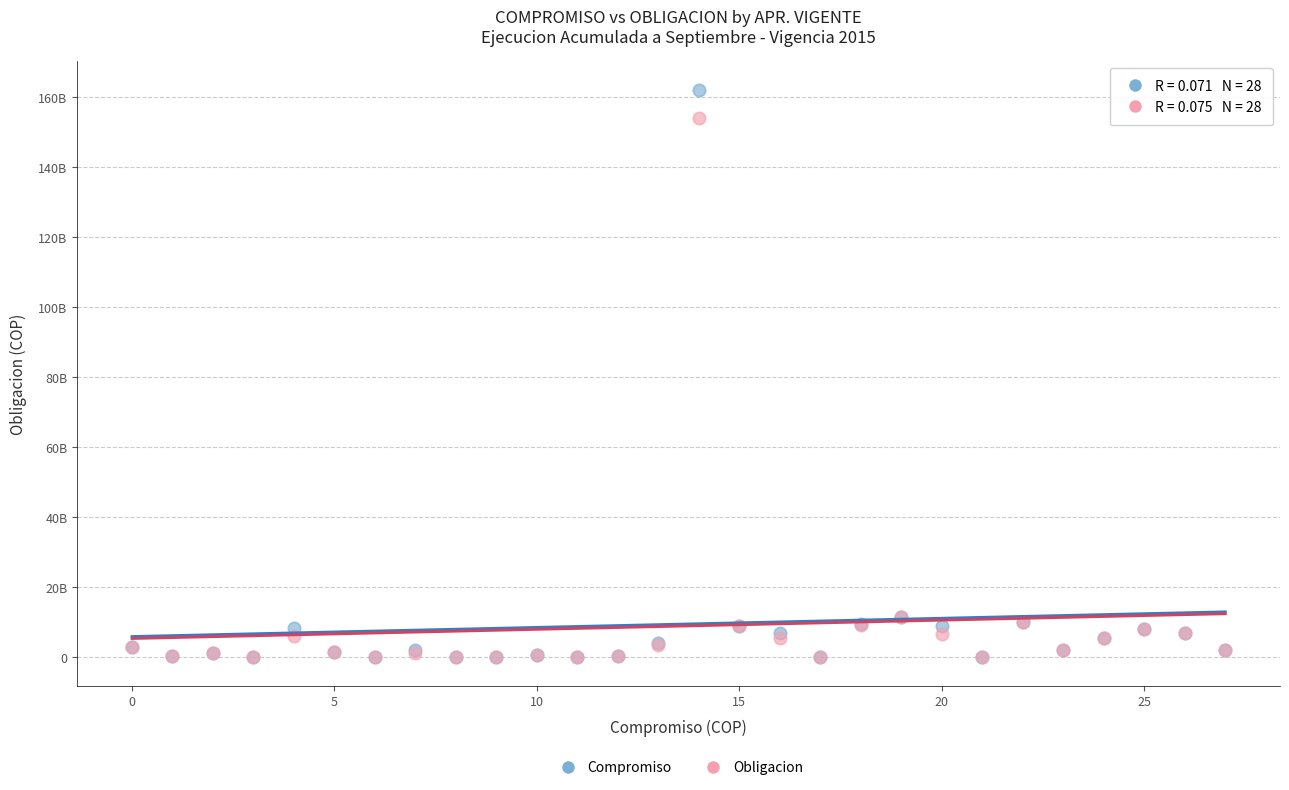

Which series has the largest Y range (max minus min)?

Compromiso